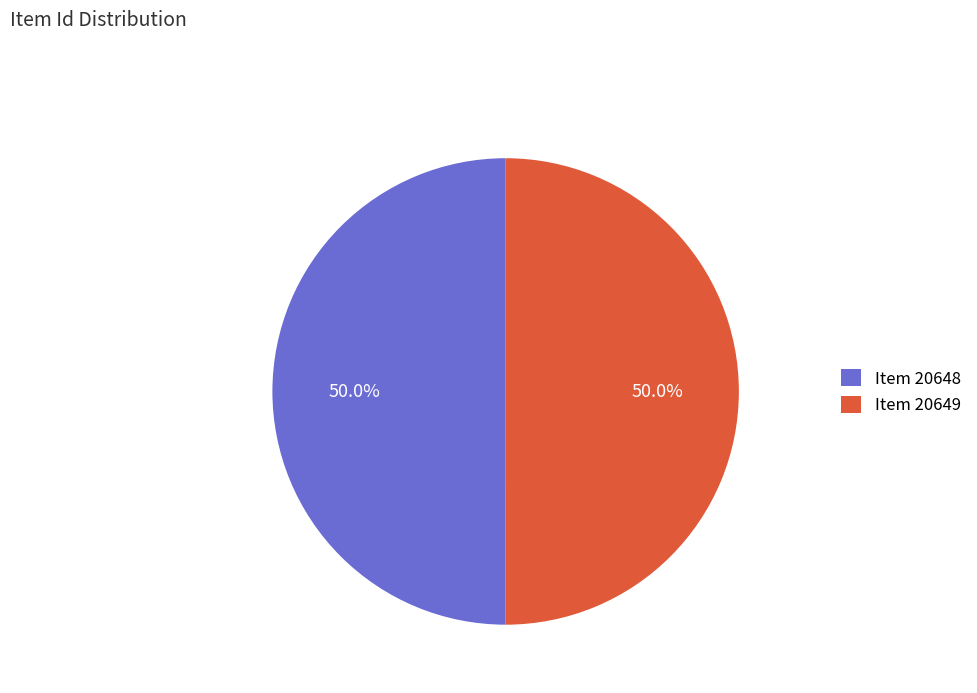

What percentage is the Item 20649 slice, to the nearest percent?

50%